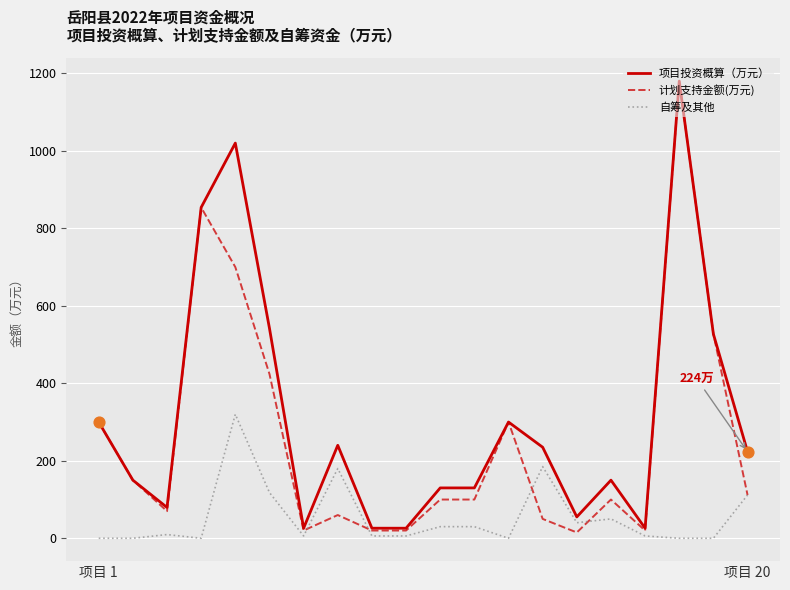

What are all the series names shown in the legend?

项目投资概算（万元）, 计划支持金额(万元), 自筹及其他